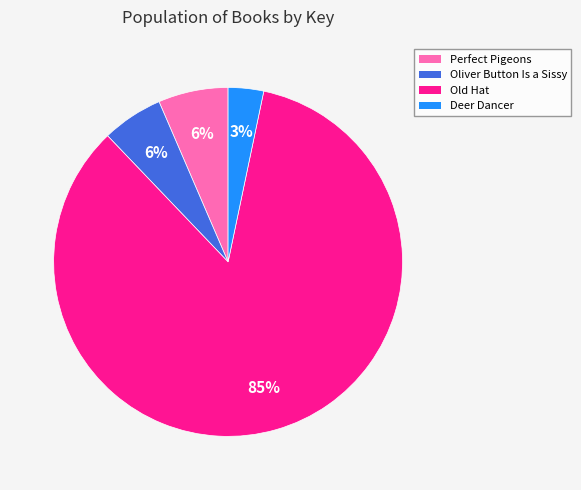

To the nearest percent, what percentage of the pie is Perfect Pigeons?

6%